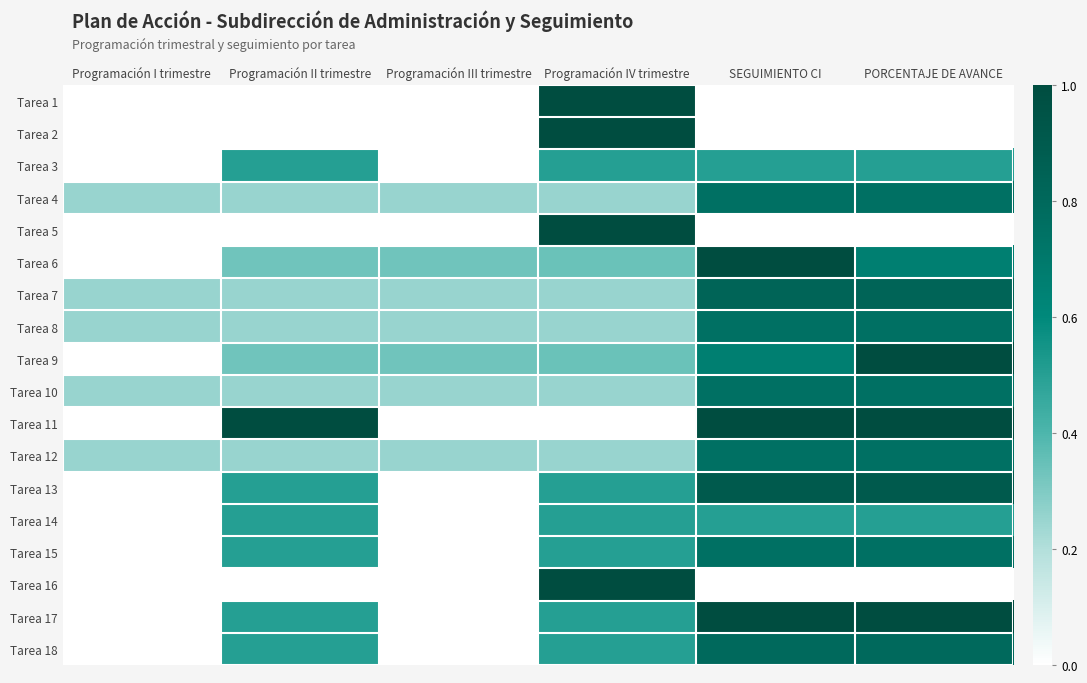

Which label corresponds to the largest value in the chart?

Programación IV trimestre